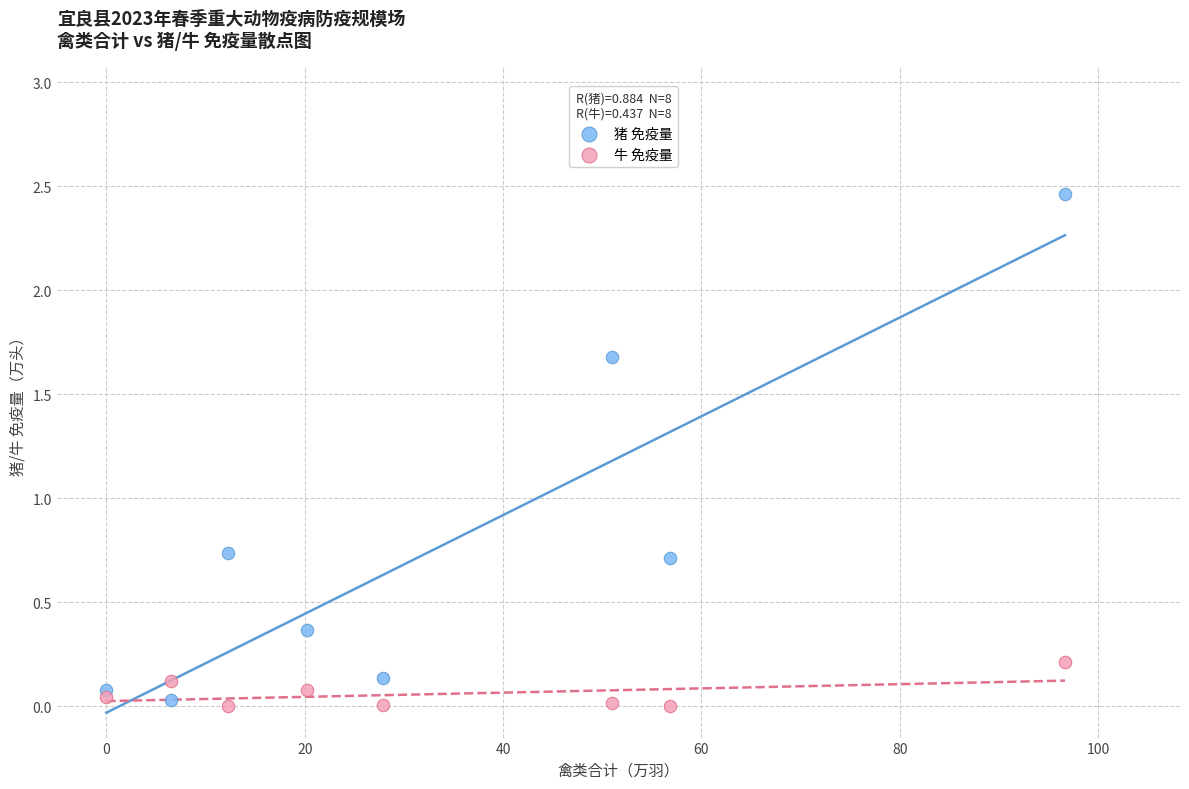

What is the X range (max minus min) for the scatter plot?

96.7